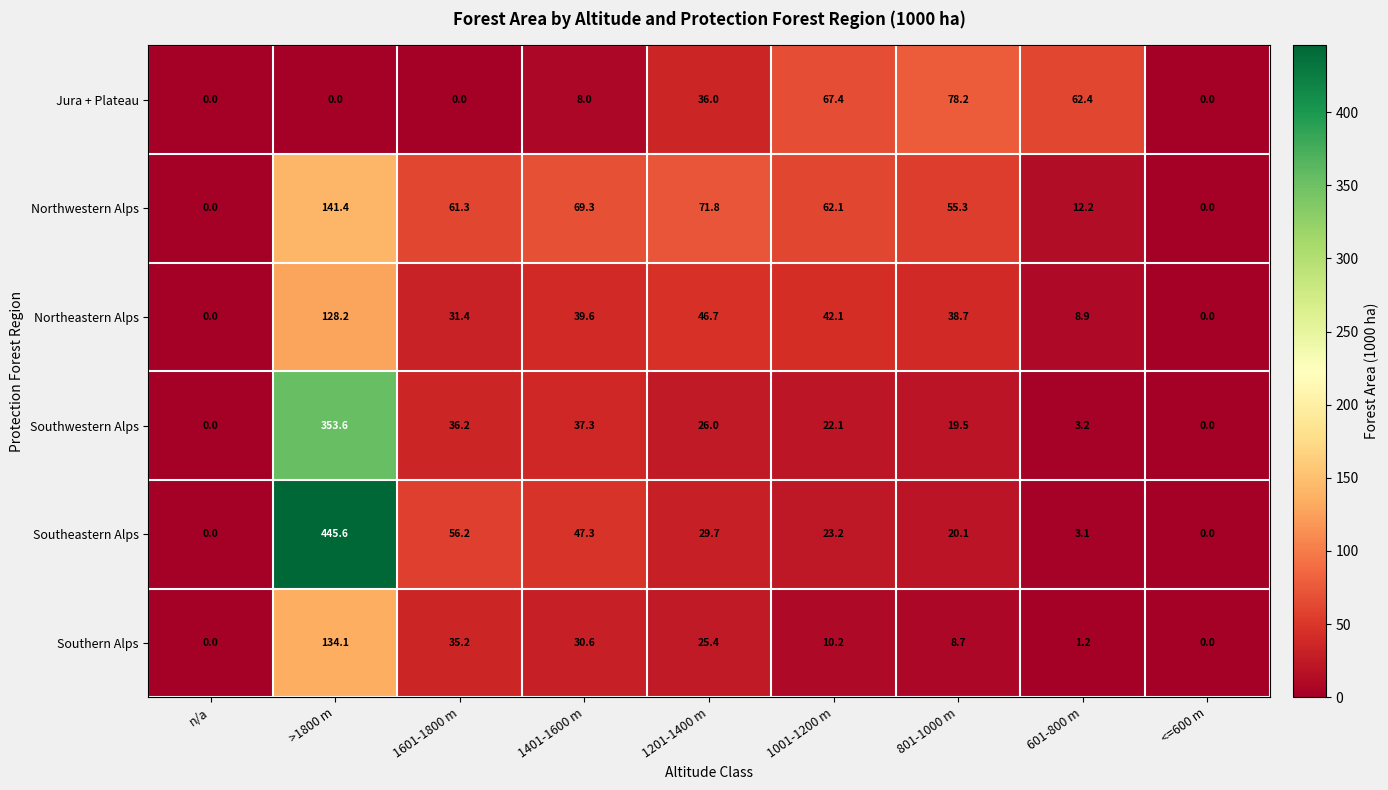

The Southern Alps series shows 35.2 at 1601-1800 m. True or false?

True